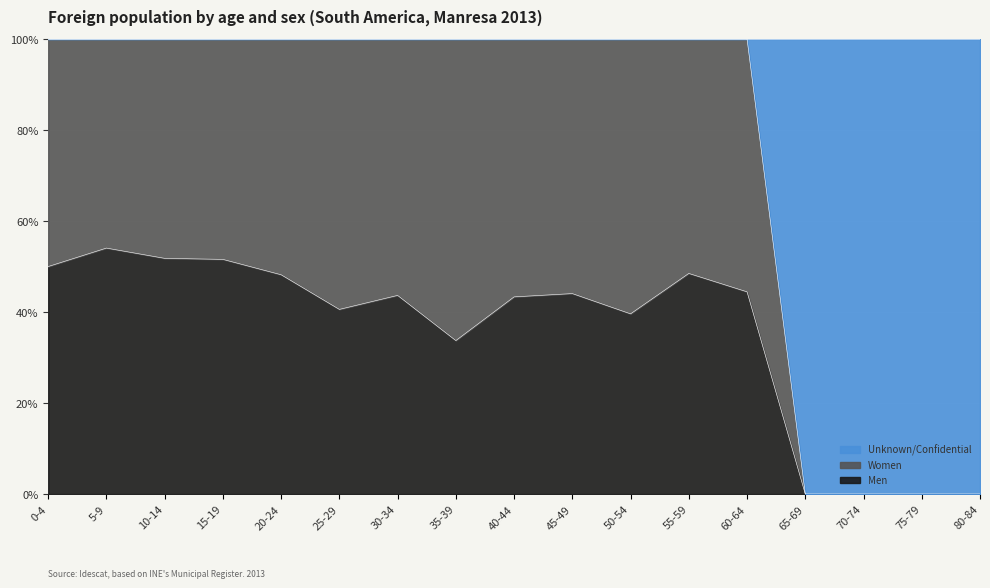

Reading left to right, what are all the values shown in this chart?

Men: 0-4=31	5-9=20	10-14=72	15-19=82	20-24=80	25-29=84	30-34=117	35-39=85	40-44=91	45-49=63	50-54=40	55-59=32	60-64=16	65-69=0	70-74=0	75-79=0	80-84=0
Women: 0-4=31	5-9=17	10-14=67	15-19=77	20-24=86	25-29=123	30-34=151	35-39=167	40-44=119	45-49=80	50-54=61	55-59=34	60-64=20	65-69=0	70-74=0	75-79=0	80-84=0
Unknown/Confidential: 0-4=0	5-9=0	10-14=0	15-19=0	20-24=0	25-29=0	30-34=0	35-39=0	40-44=0	45-49=0	50-54=0	55-59=0	60-64=0	65-69=16	70-74=6	75-79=12	80-84=6